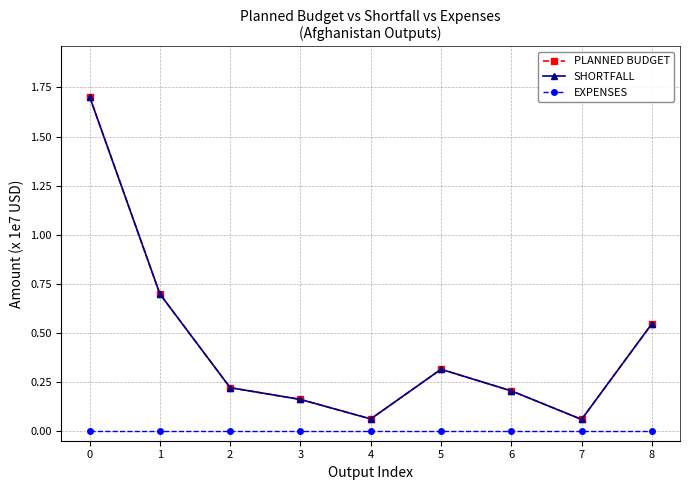

True or false: SHORTFALL and EXPENSES intersect in this chart.

False